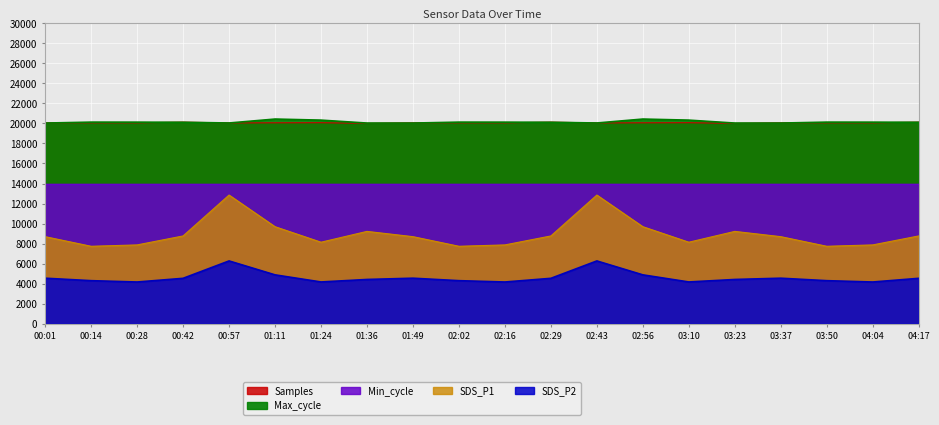

True or false: Samples and SDS_P1 cross at least once.

False